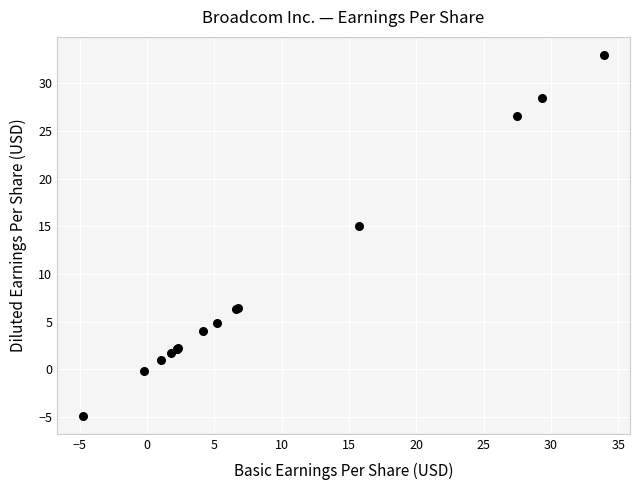

What Y value in the scatter plot is closest to 14?

15.0